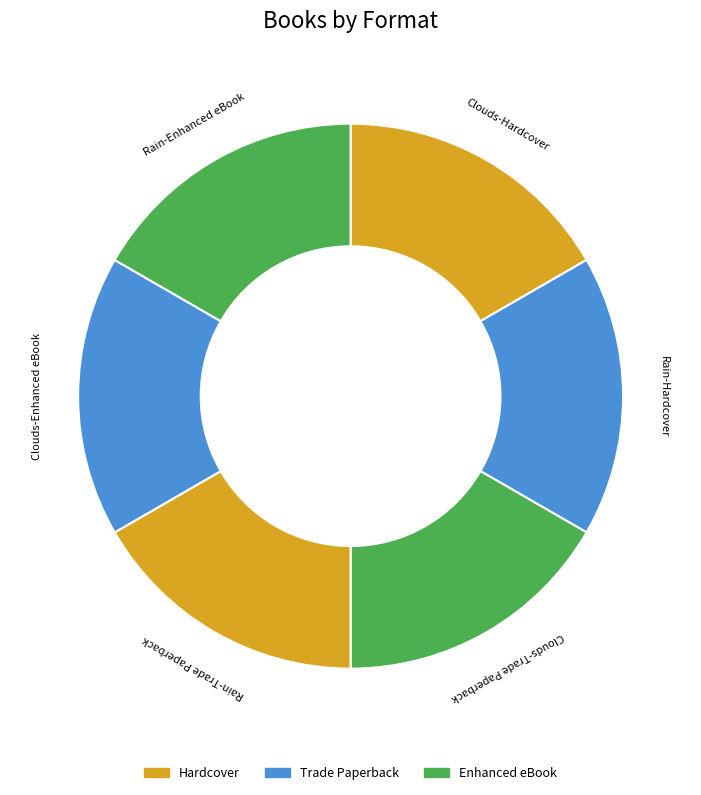

Count the number of slices in the pie.

6